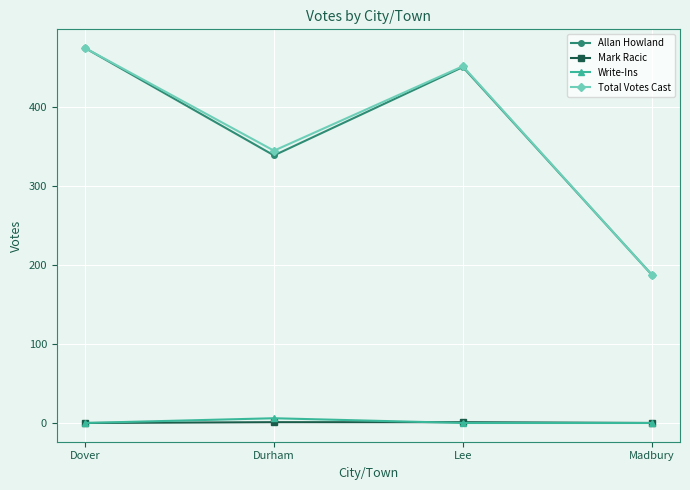

List the labels in order of Allan Howland value, smallest first.

Madbury, Durham, Lee, Dover